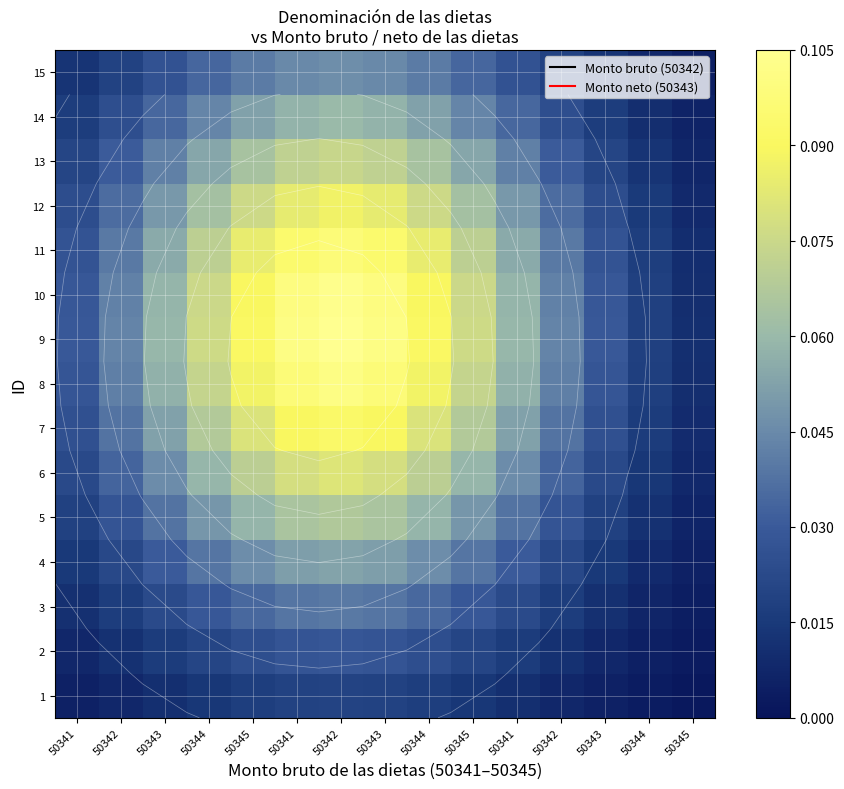

Rank the series at 50345 from highest to lowest value.

9, 10, 8, 11, 7, 12, 6, 13, 5, 14, 4, 15, 3, 2, 1